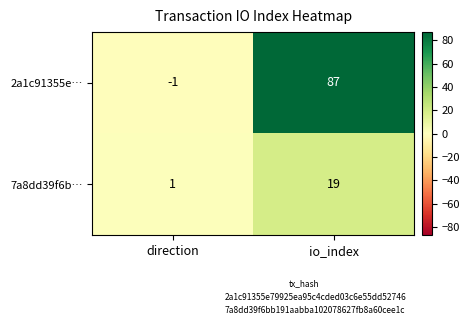

What is the total value across all series at io_index?

106